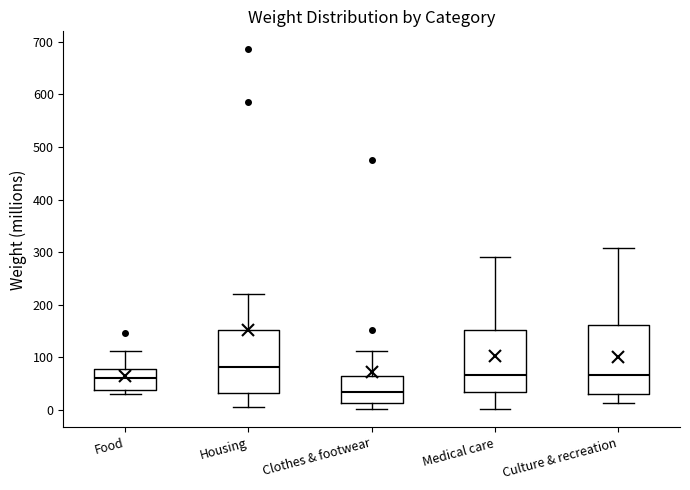

Which box's median line is the highest?

Housing